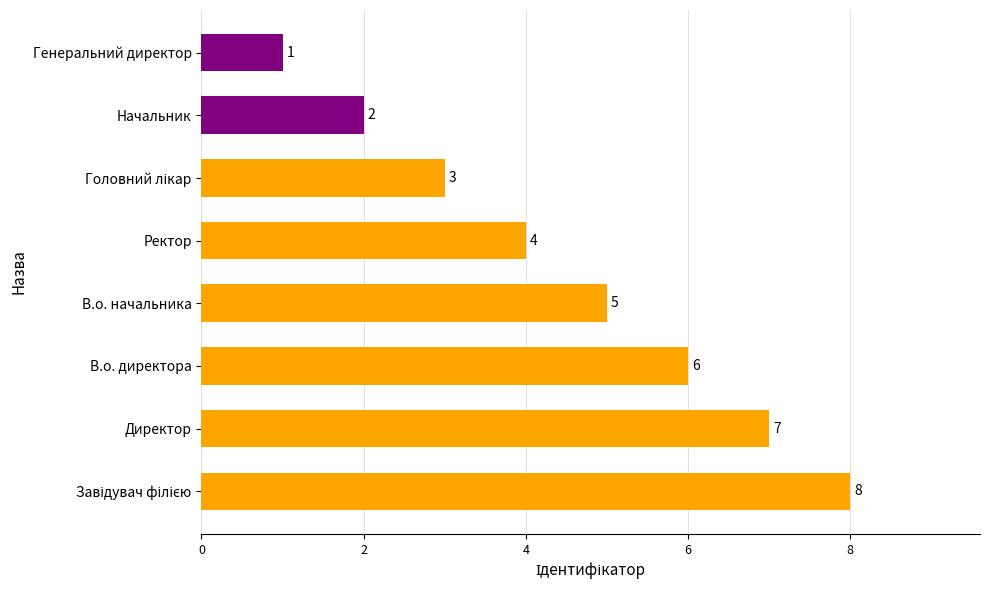

What is the difference between the maximum and second lowest values?

6